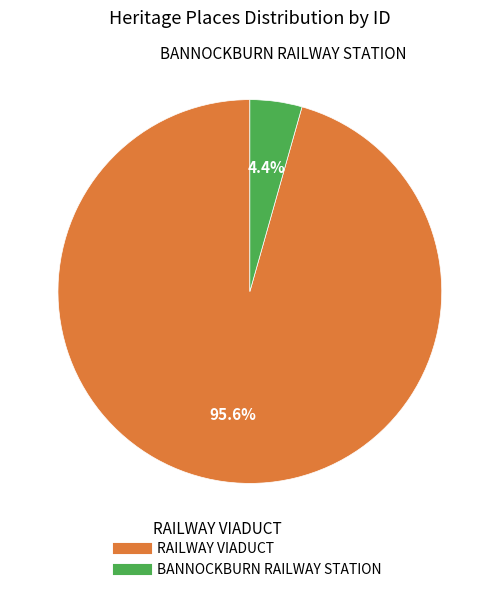

To the nearest percent, what portion does BANNOCKBURN RAILWAY STATION represent?

4%